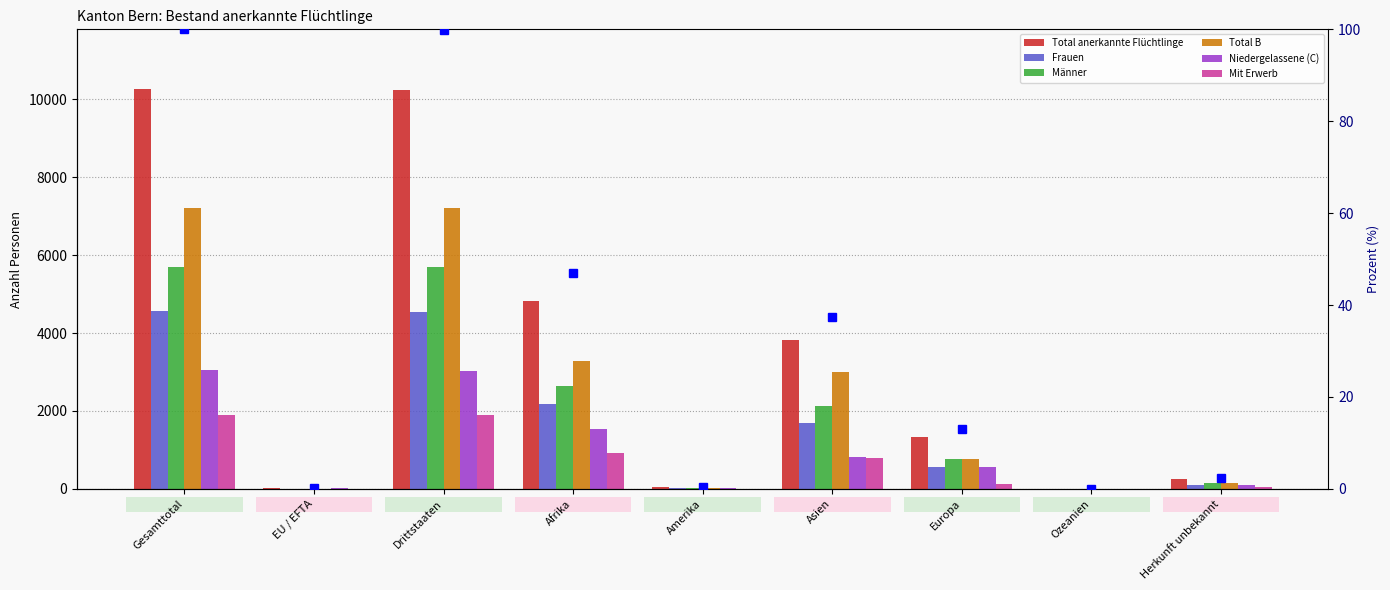

List the labels in order of Total anerkannte Flüchtlinge value, smallest first.

Ozeanien, EU / EFTA, Amerika, Herkunft unbekannt, Europa, Asien, Afrika, Drittstaaten, Gesamttotal